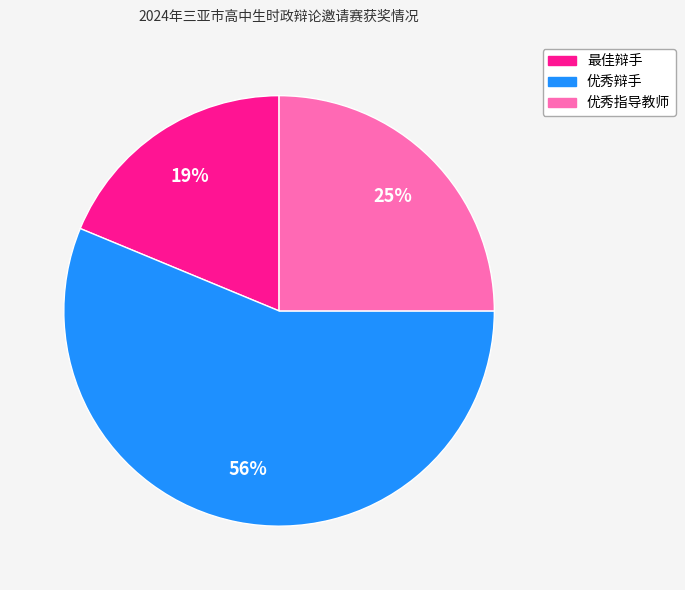

Rank the categories by value from highest to lowest.

优秀辩手, 优秀指导教师, 最佳辩手